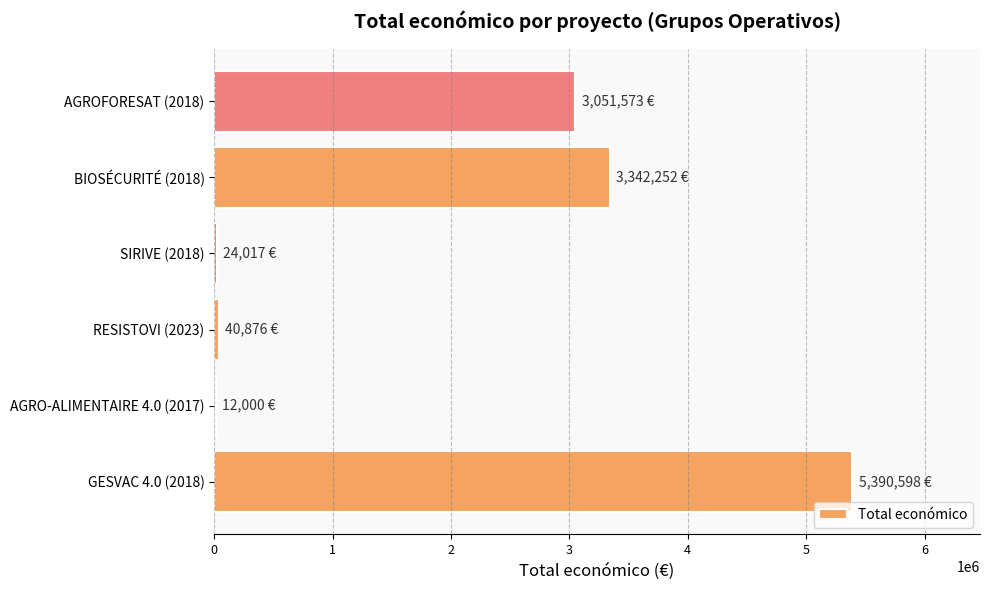

What is the greatest value displayed?

5390598